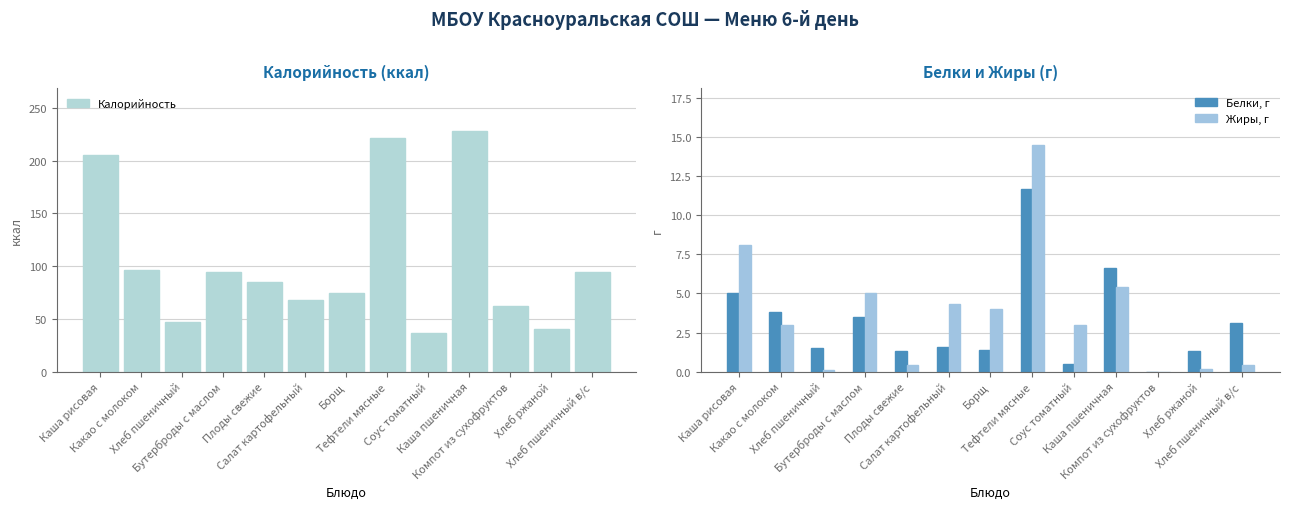

At how many categories does at least one series exceed 122?

3